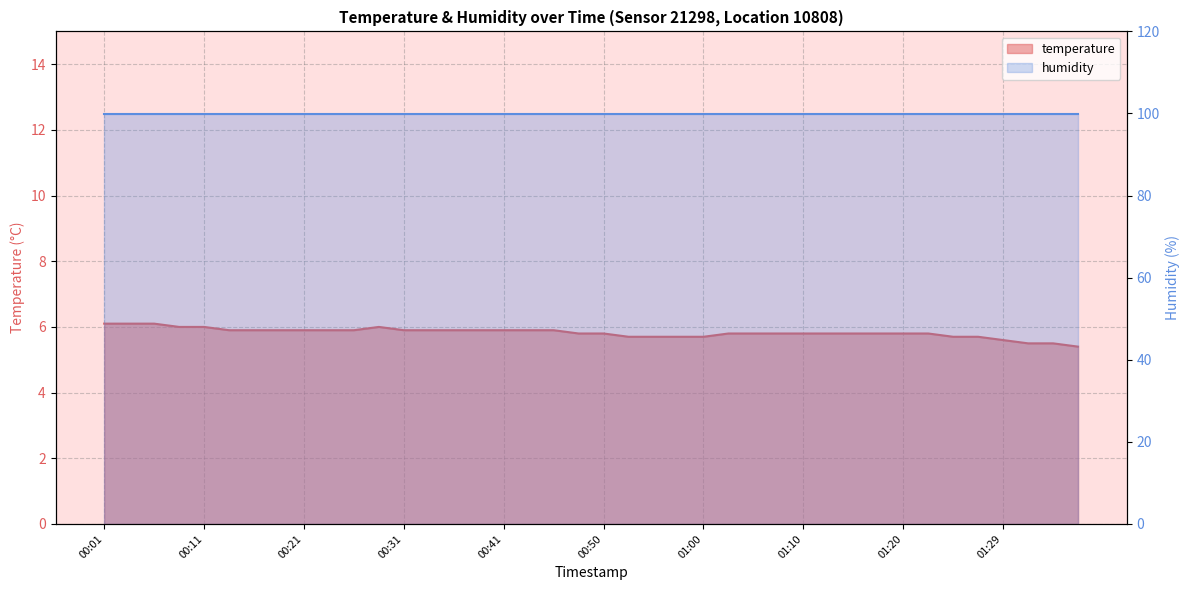

True or false: the data shows 5.9 at 00:41.

True